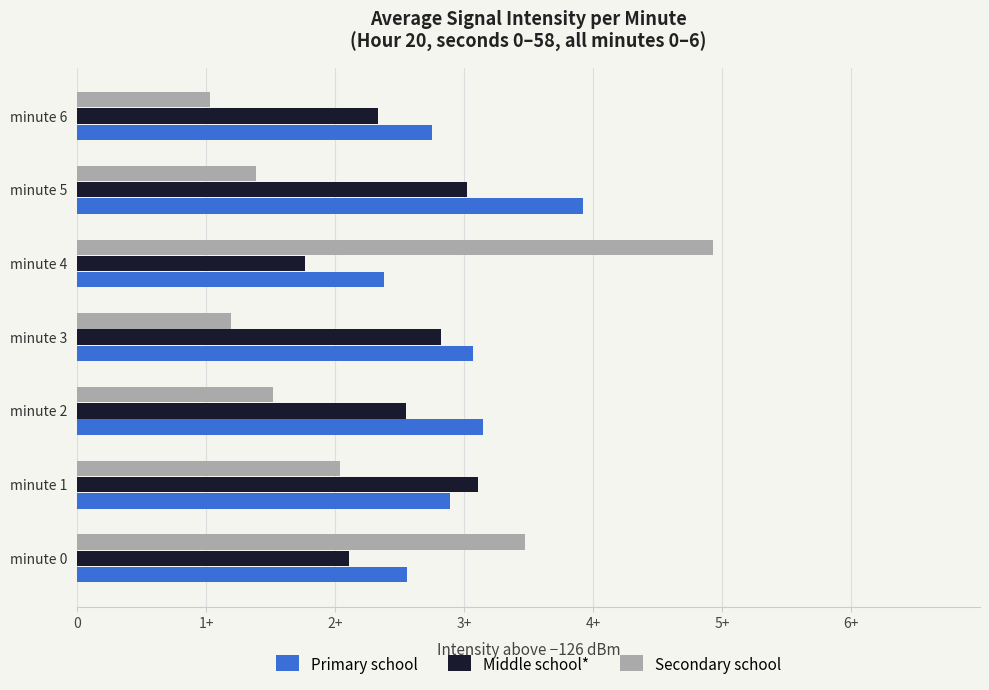

What are all the series names shown in the legend?

Primary school, Middle school*, Secondary school